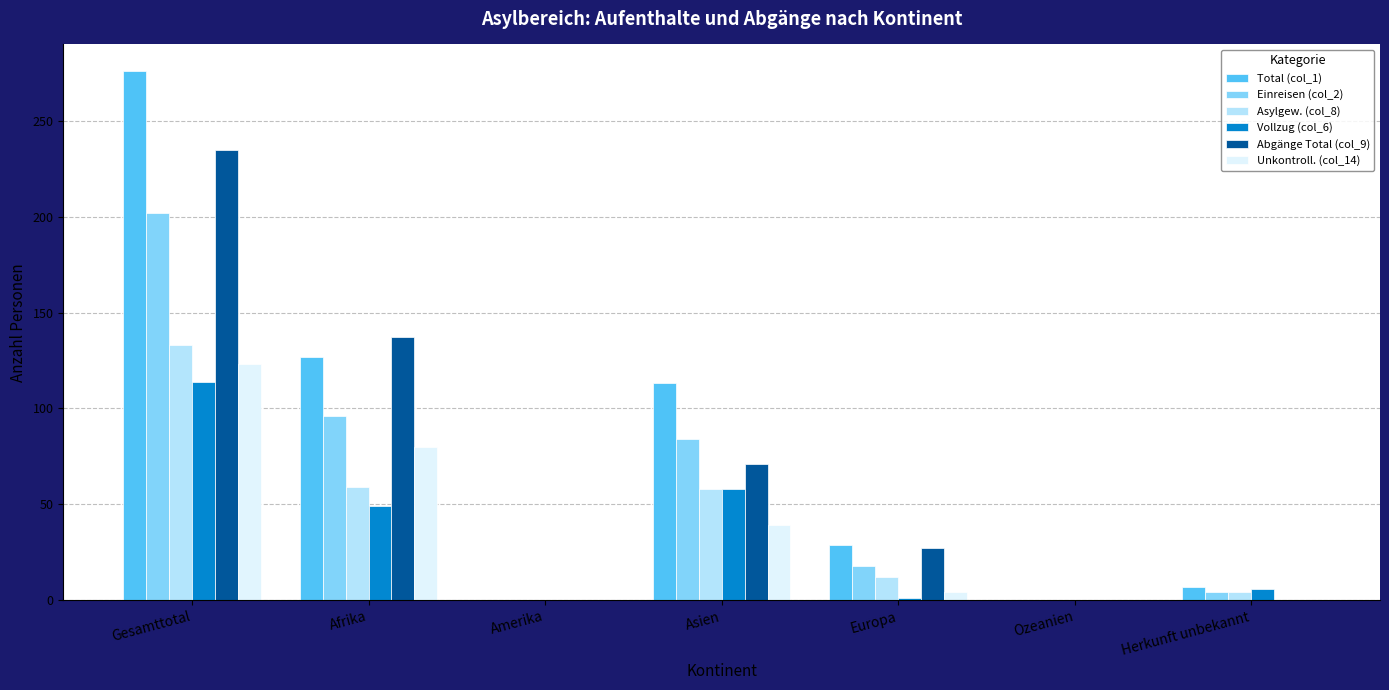

At which label does Unkontroll. (col_14) first exceed 4?

Gesamttotal